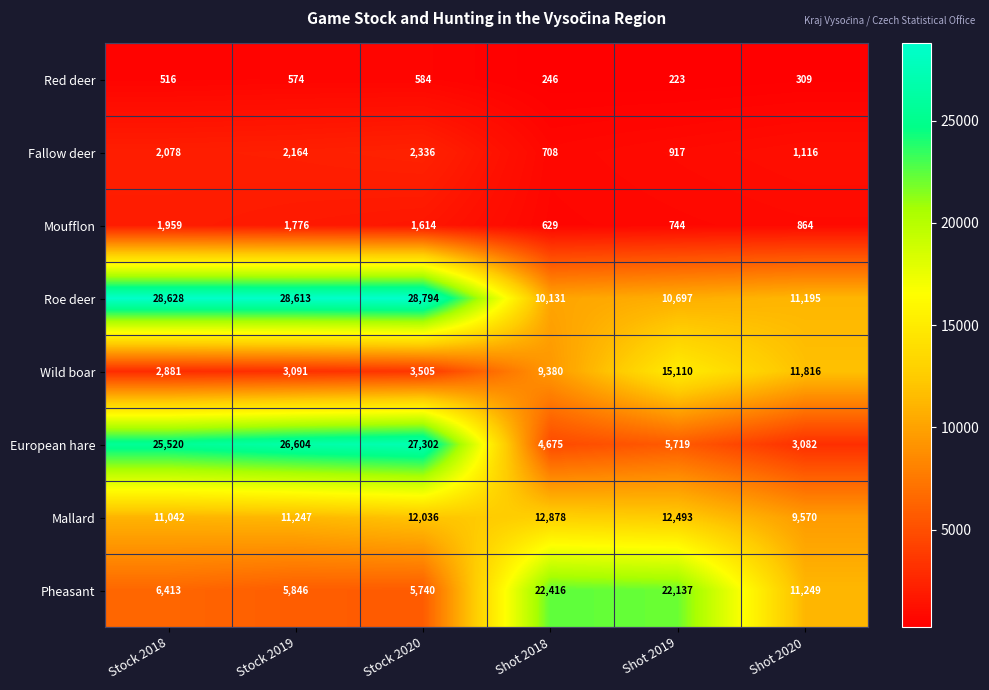

True or false: Red deer has a value of 246 at Shot 2018.

True